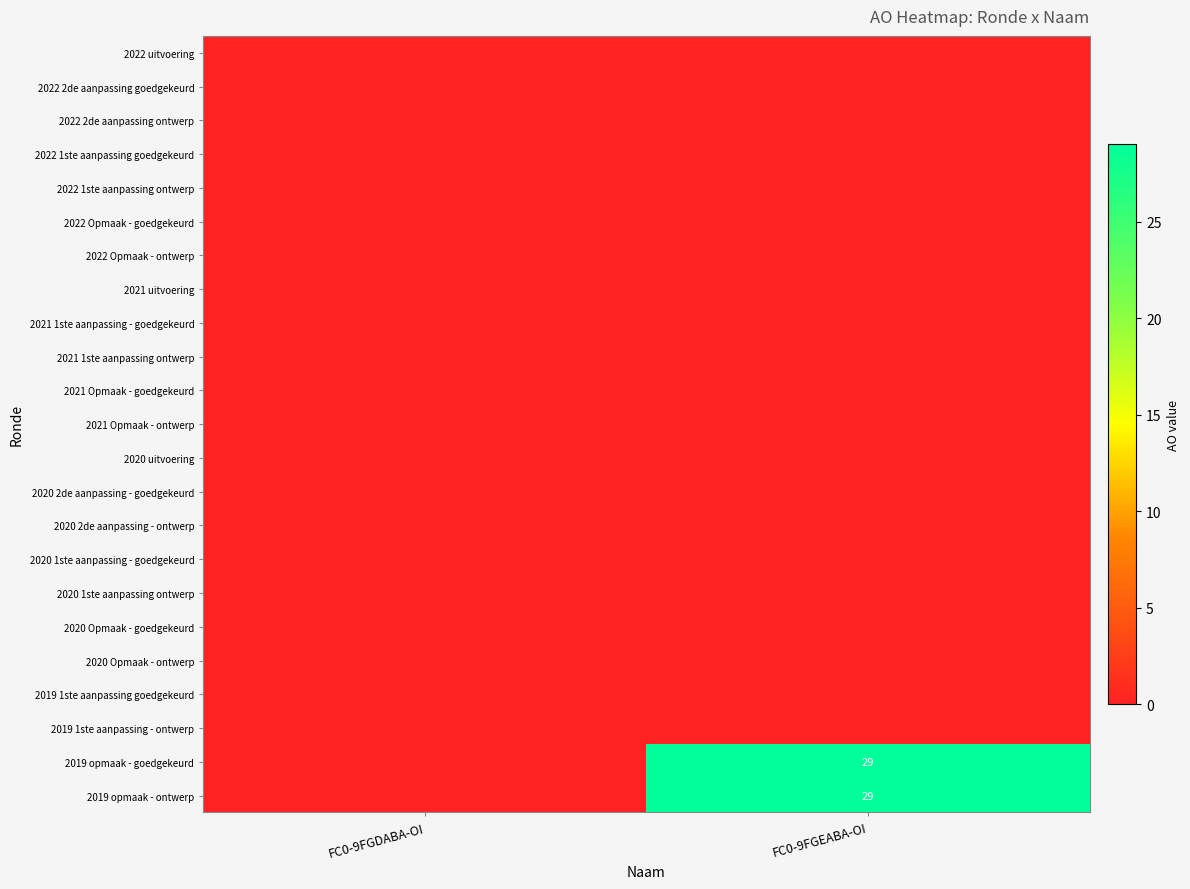

At which category does the chart reach its peak across all series?

FC0-9FGEABA-OI